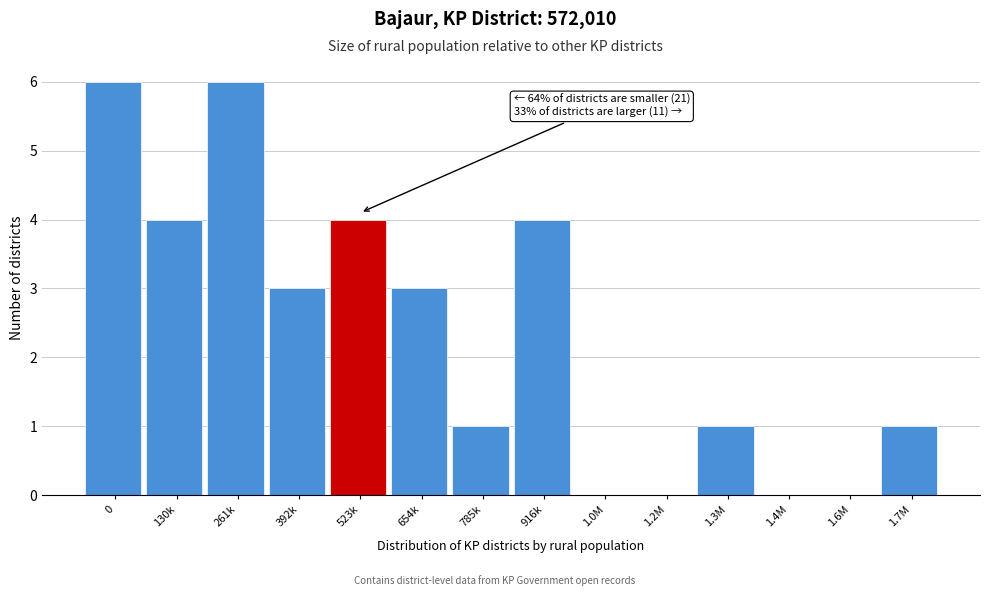

Reading left to right, transcribe all the data shown in this chart.

0=6	130k=4	261k=6	392k=3	523k=4	654k=3	785k=1	916k=4	1.0M=0	1.2M=0	1.3M=1	1.4M=0	1.6M=0	1.7M=1